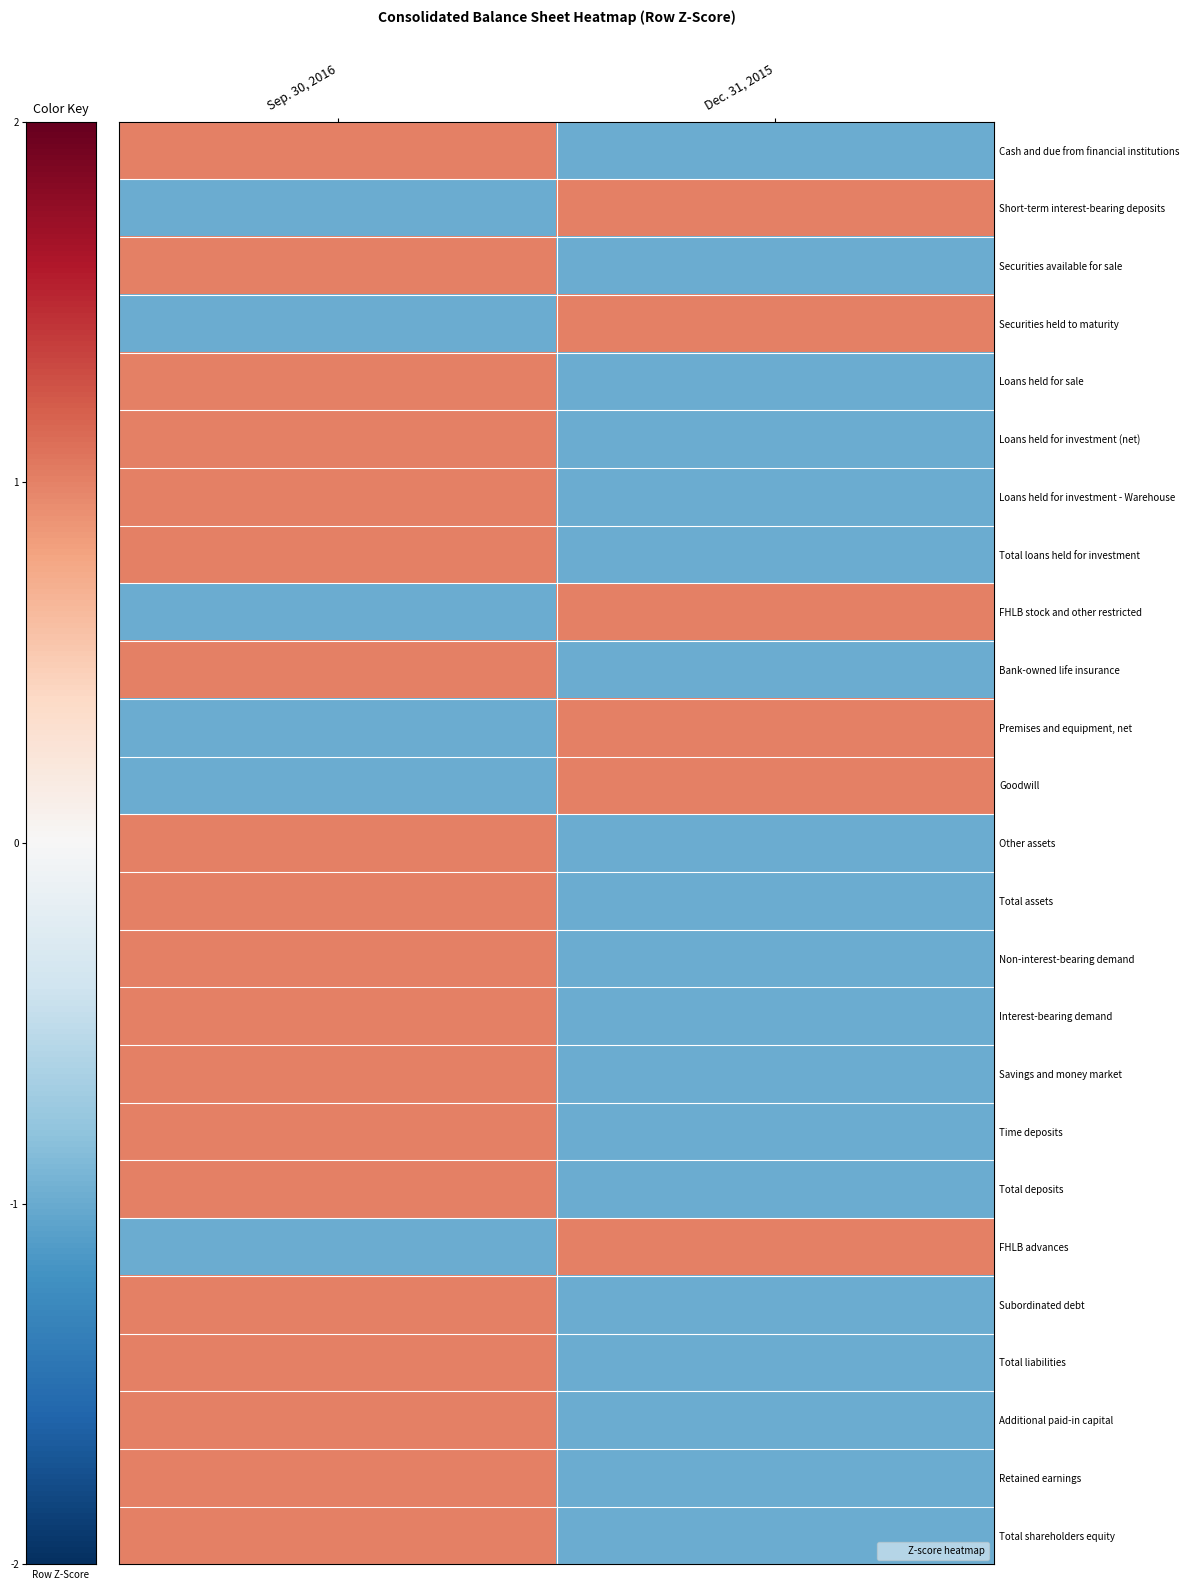

Which series has the largest range (max minus min)?

Cash and due from financial institutions